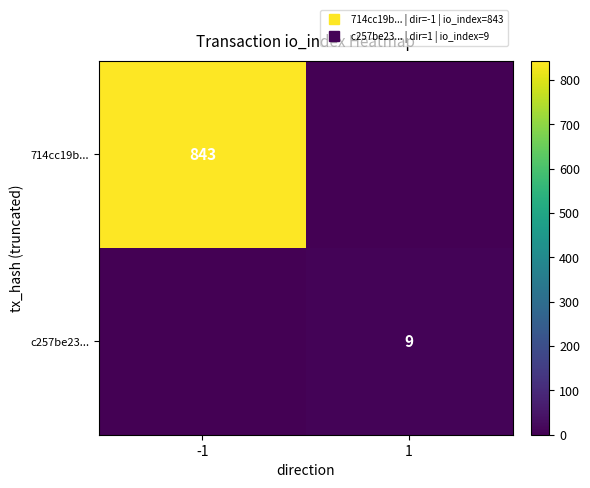

What is the total value across all series at -1?

843